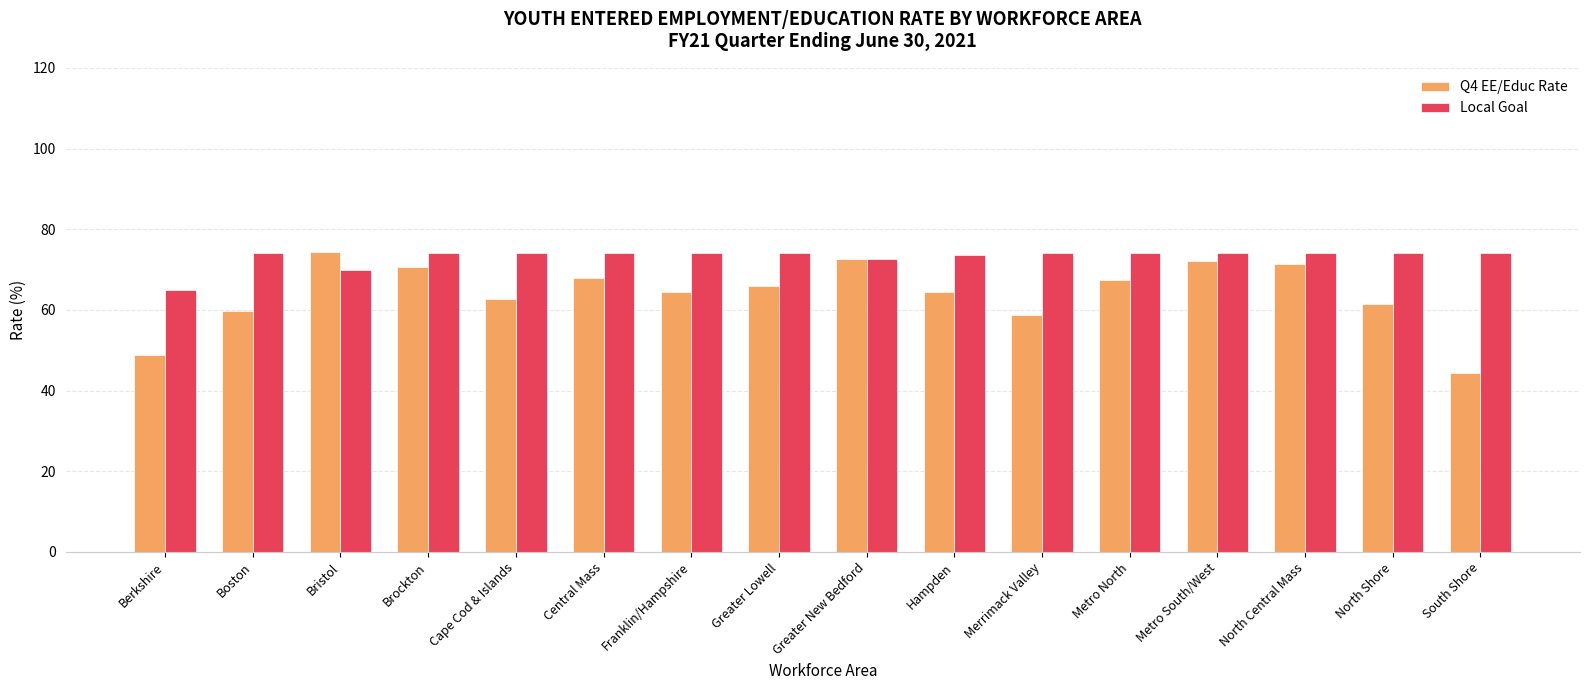

At which label does Q4 EE/Educ Rate first exceed 65?

Bristol